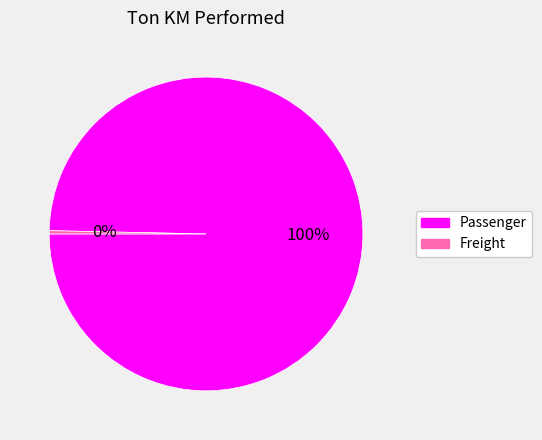

The Passenger slice represents 88% of the pie. True or false?

False